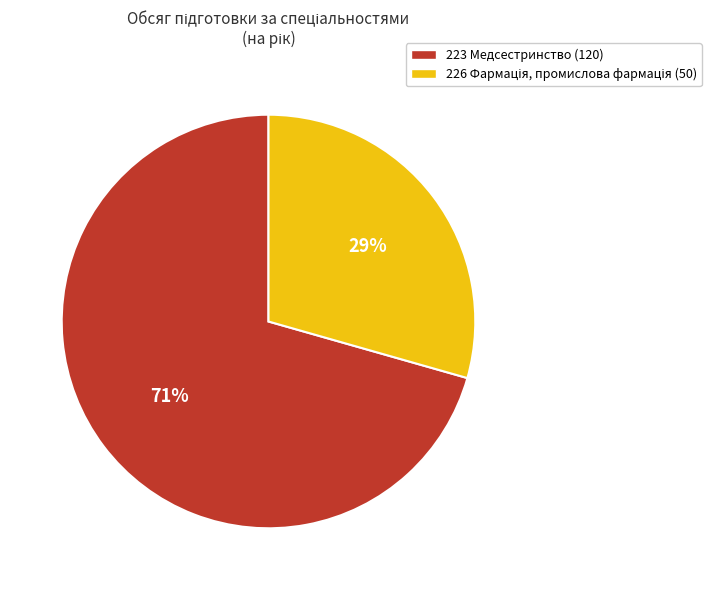

Which category has the biggest portion of the pie?

223 Медсестринство